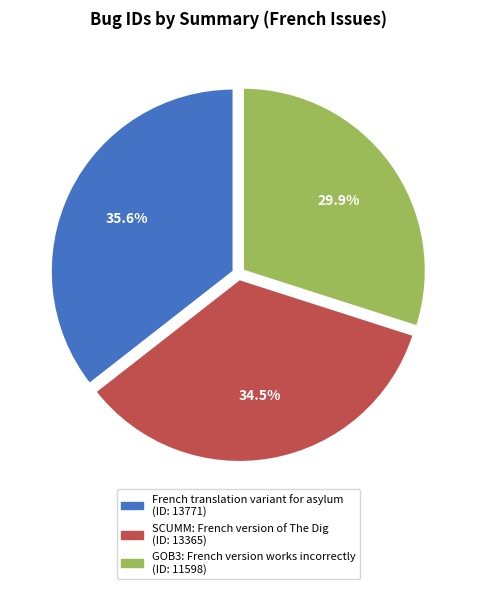

Does French translation variant for asylum represent more than half of the total?

No